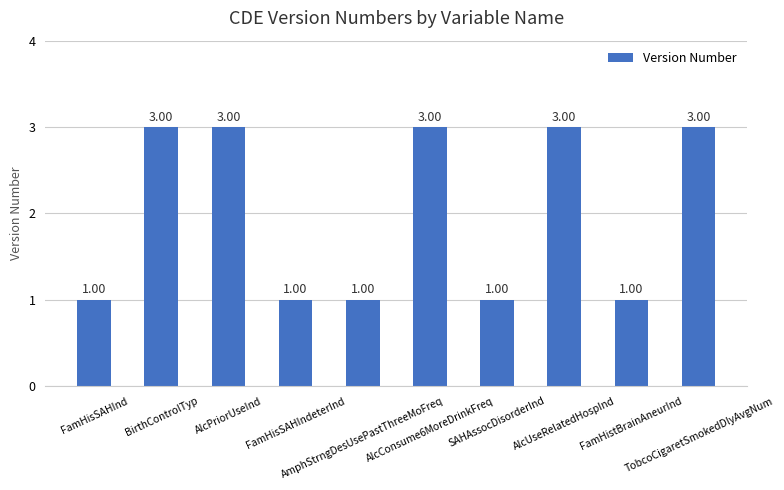

At which label is the value closest to 2?

FamHisSAHInd